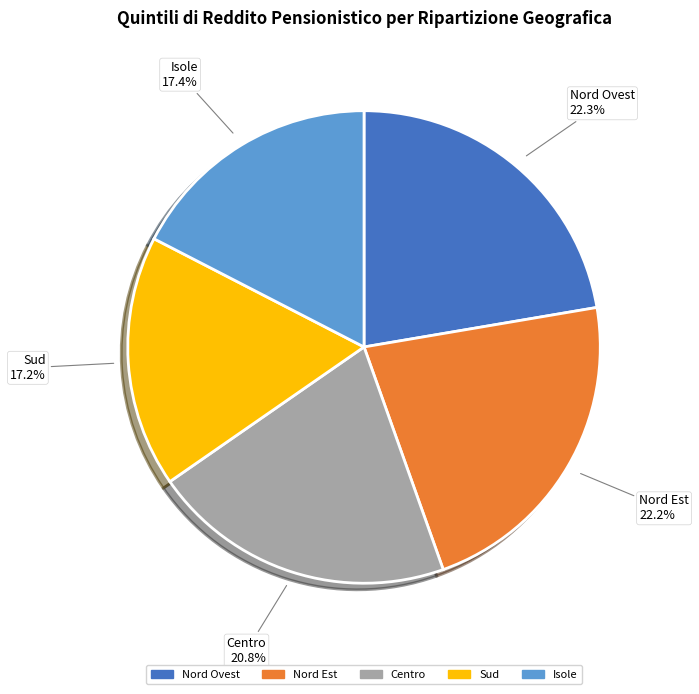

Between Nord Ovest and Centro, which is larger?

Nord Ovest